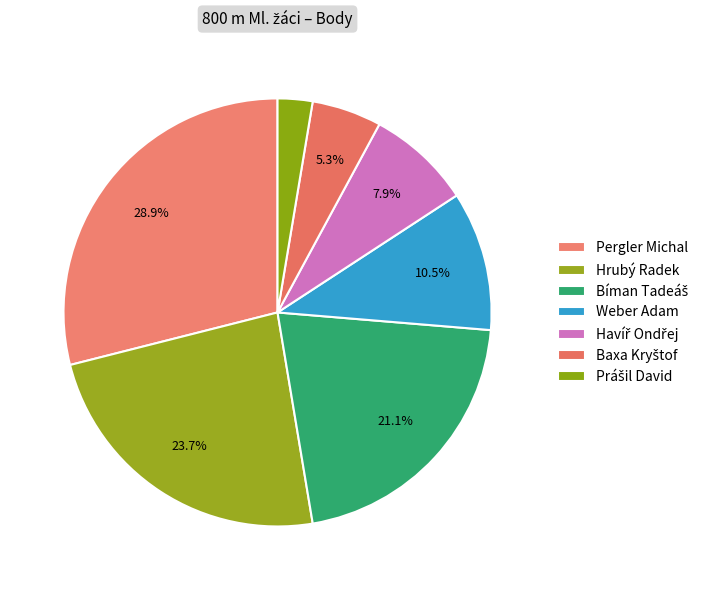

How many segments does this pie chart have?

7